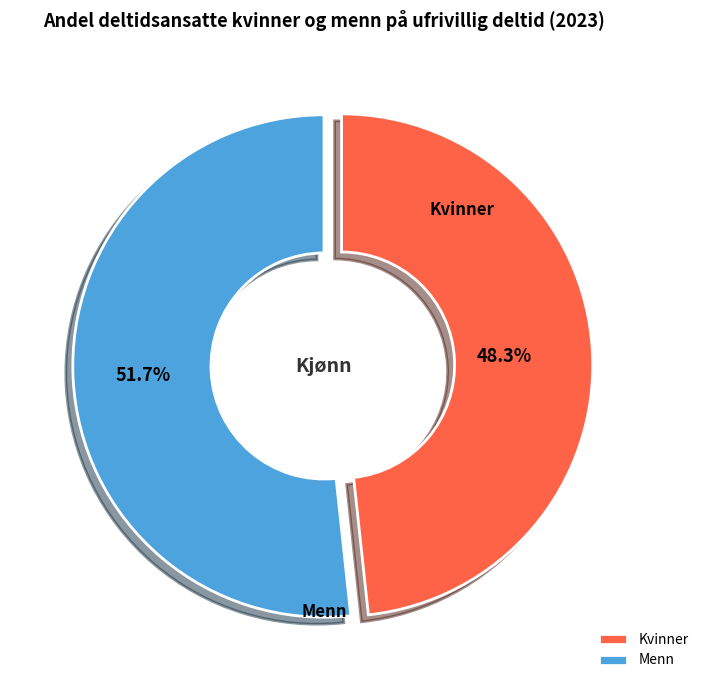

Does Kvinner represent more than half of the total?

No